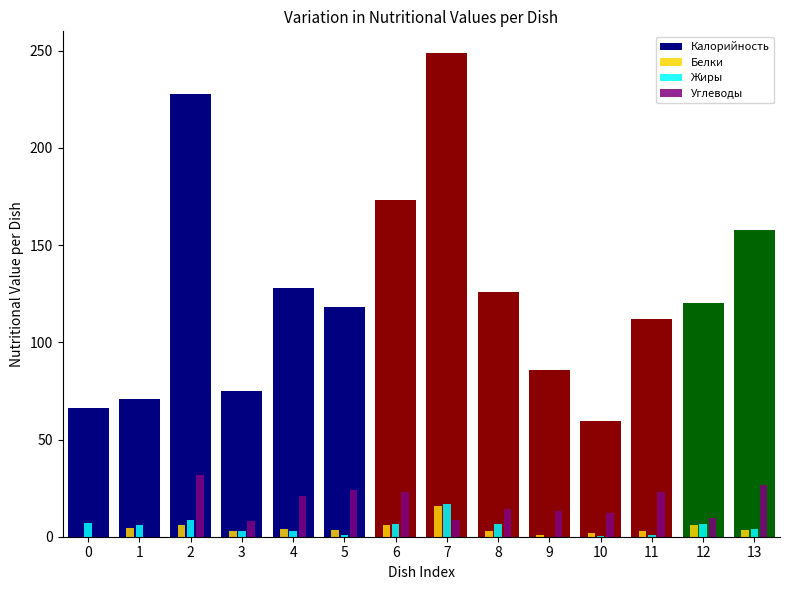

Reading left to right, list all the values displayed in this chart.

Калорийность: 66.0	71.0	228.0	75.0	128.0	118.0	173.0	249.0	126.0	86.0	59.4	112.0	120.0	158.0
Белки: 0.1	4.6	6.2	2.8	3.9	3.4	6.1	16.0	3.2	1.0	2.0	3.2	6.0	3.6
Жиры: 7.3	5.8	8.5	3.2	3.1	0.8	6.3	16.7	6.3	0.0	0.3	0.8	6.4	4.0
Углеводы: 0.1	0.0	31.6	8.0	21.1	24.0	22.8	8.6	14.1	13.2	12.1	22.9	9.4	26.8